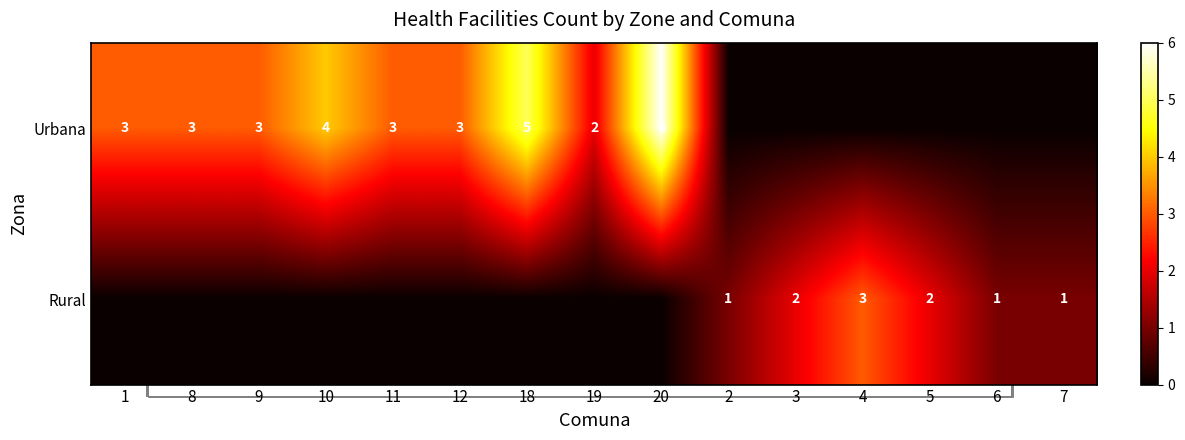

At which category does the chart reach its peak across all series?

20